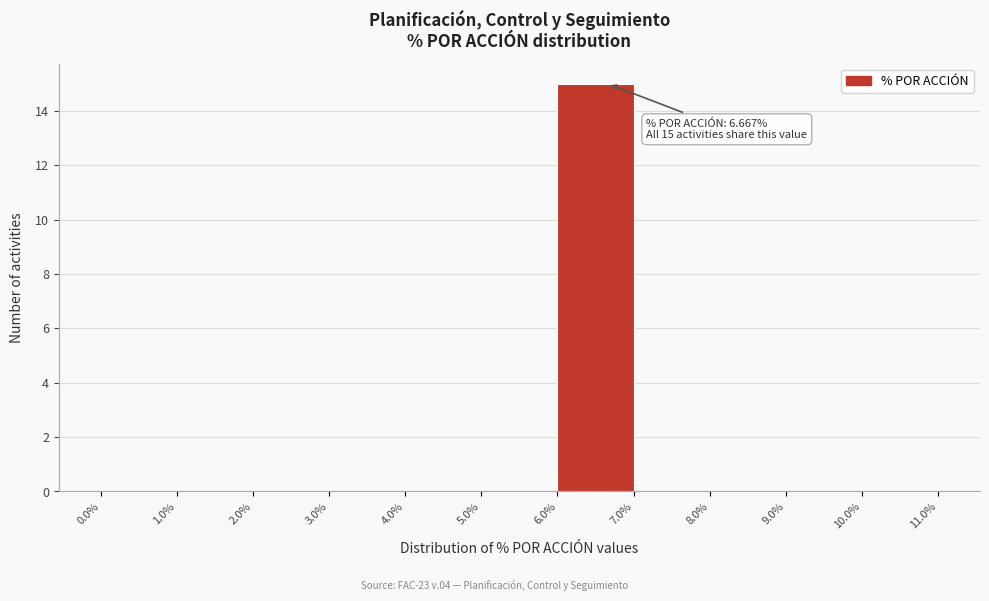

Which range on the x-axis has the tallest bar?

6.0% to 7.0%